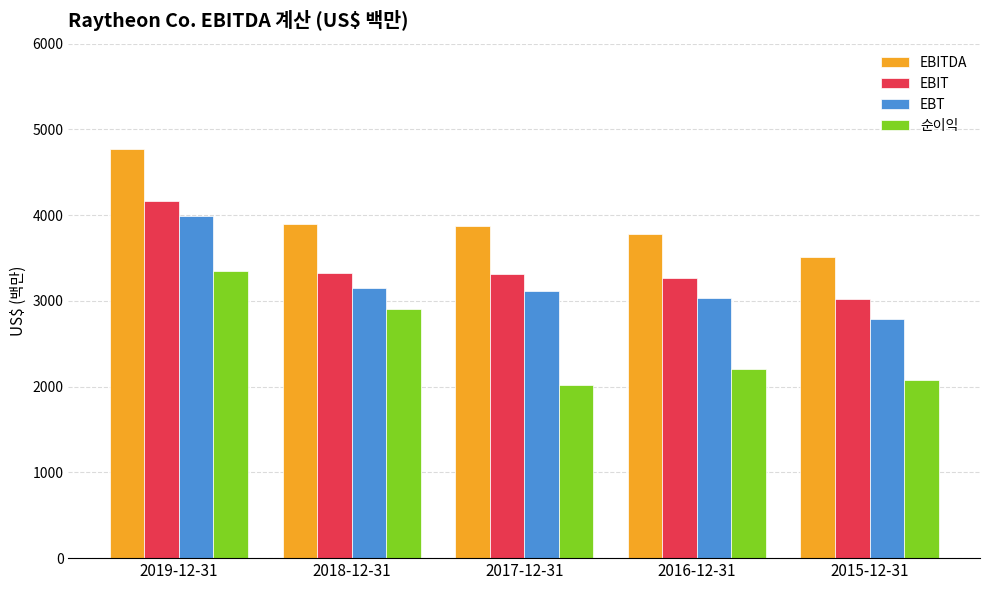

True or false: EBIT has a value of 1027 at 2015-12-31.

False